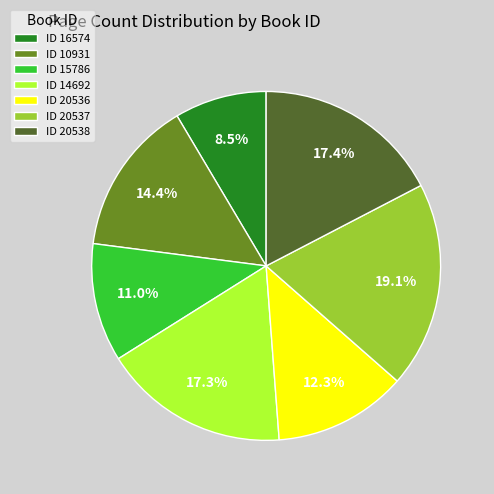

Combined, what portion of the pie is ID 20537 and ID 20536?

31.4%